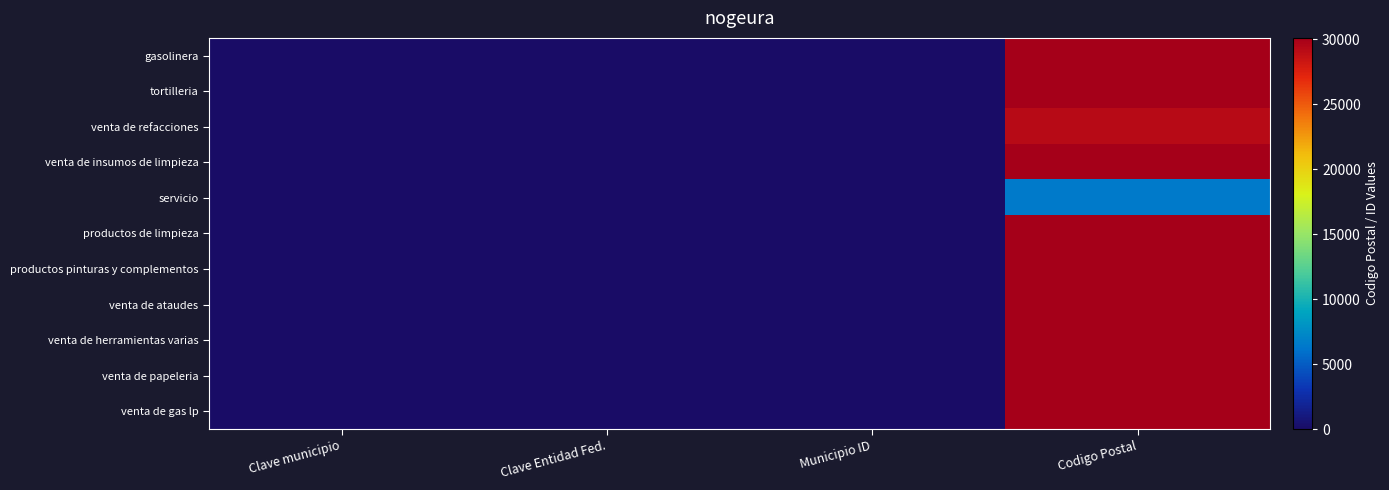

Which series changed the most between Clave municipio and Municipio ID?

gasolinera